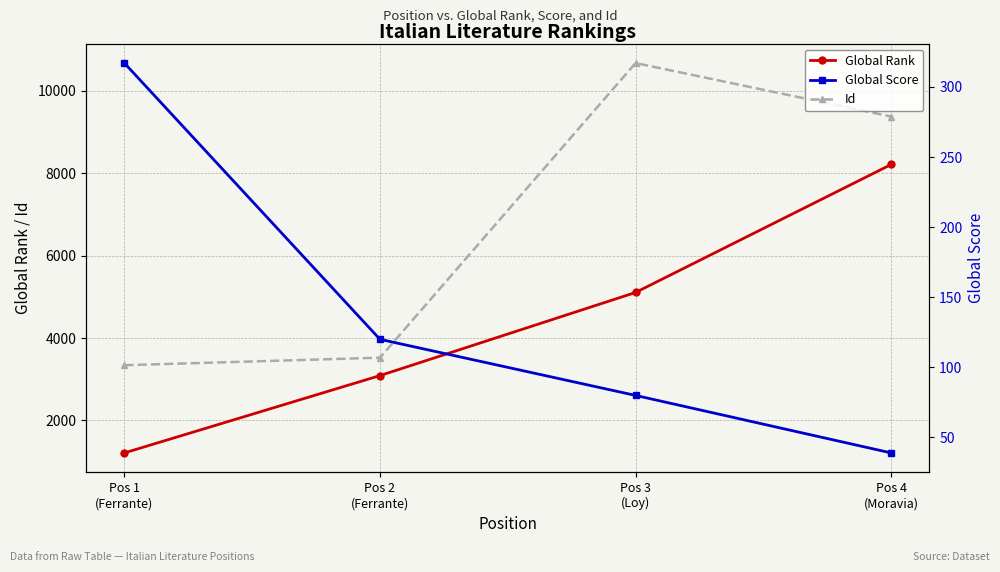

True or false: Id and Global Rank cross at least once.

False